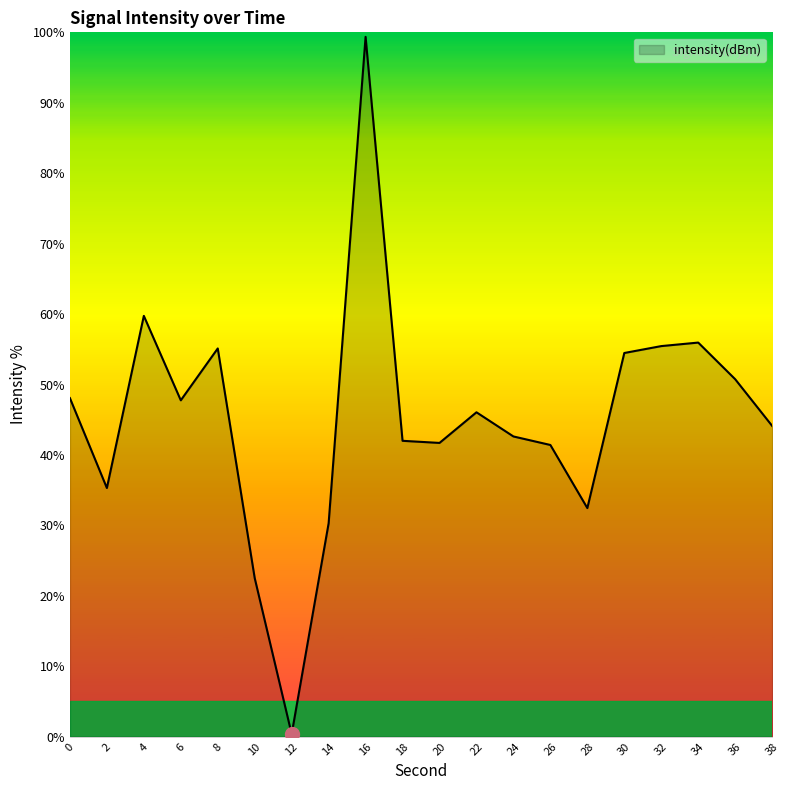

Which label corresponds to the largest value in the chart?

16